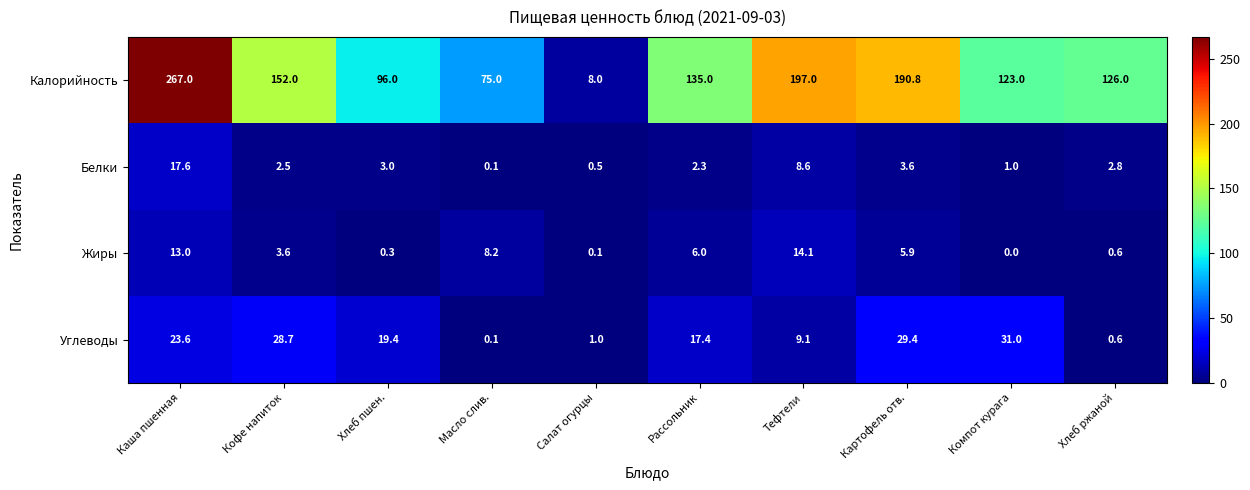

What is the sum of all Жиры values?

51.8